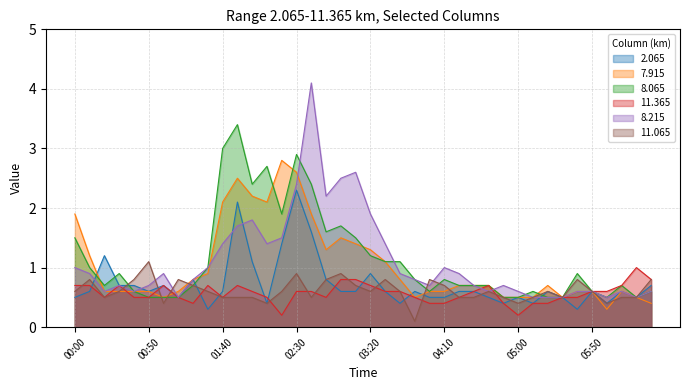

Which series has the largest total across all categories?

8.065